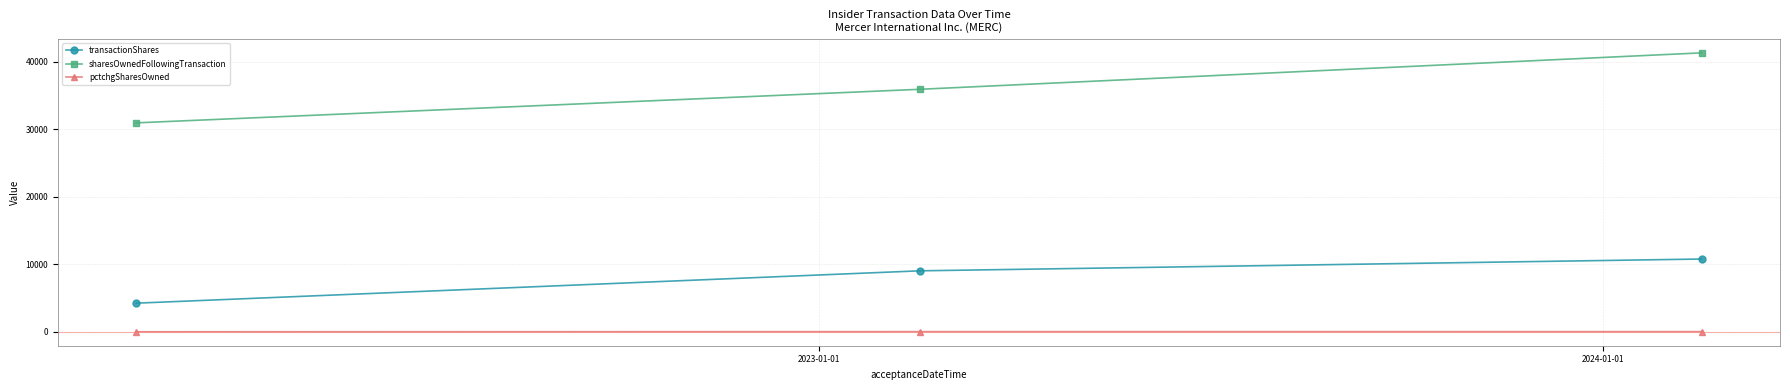

Which series has the largest total across all categories?

sharesOwnedFollowingTransaction